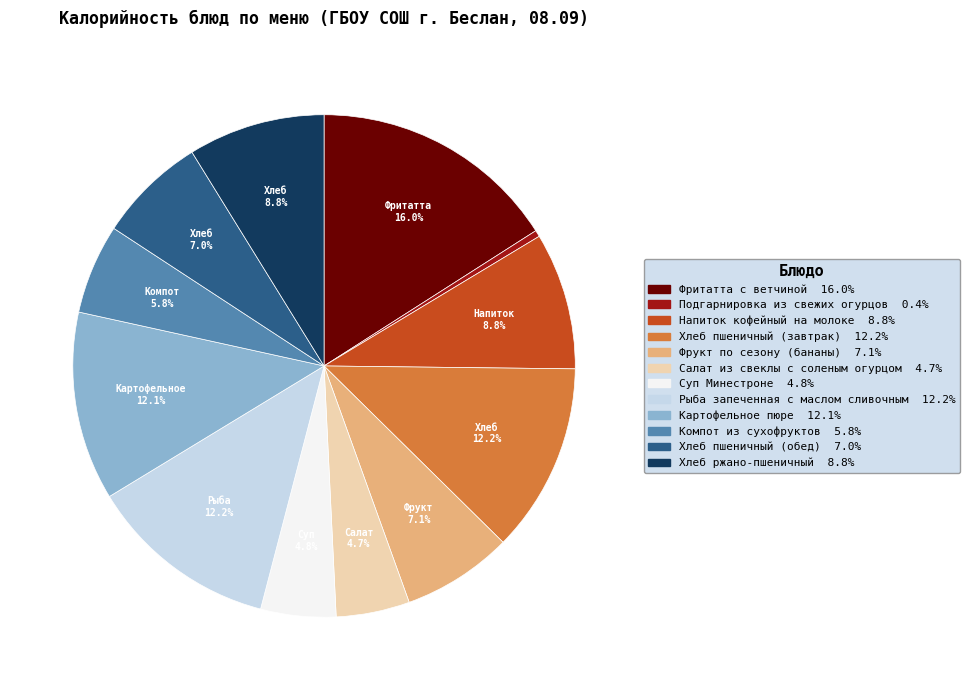

True or false: Хлеб ржано-пшеничный accounts for 9% of the total.

True